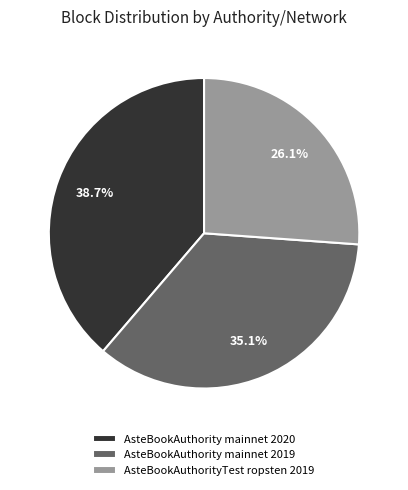

To the nearest percent, what portion does AsteBookAuthority mainnet 2019 represent?

35%